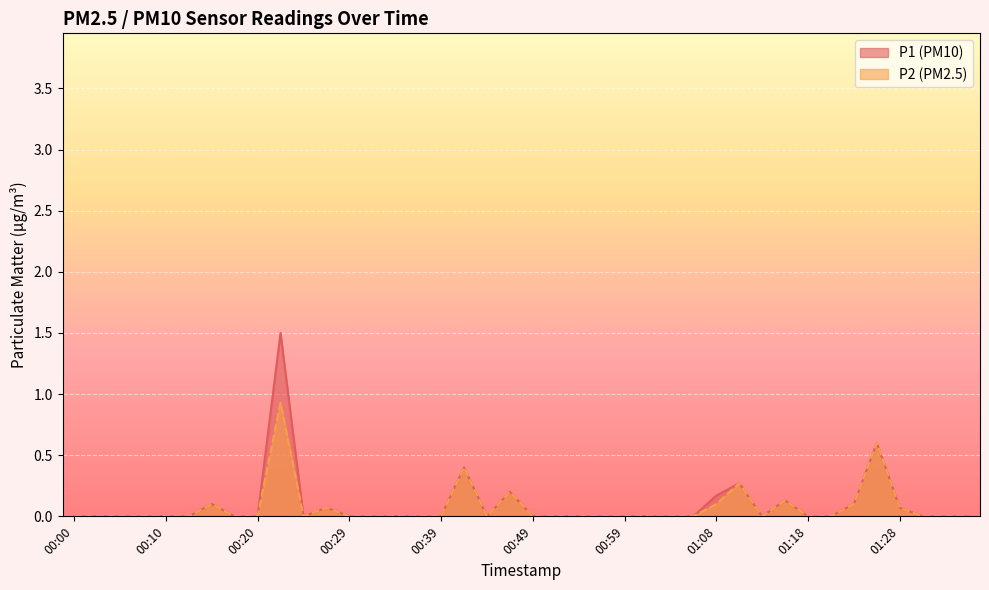

Reading right to left, transcribe all the data shown in this chart.

P1: 0.0	0.0	0.0	0.1	0.6	0.1	0.0	0.0	0.1	0.0	0.3	0.2	0.0	0.0	0.0	0.0	0.0	0.0	0.0	0.0	0.2	0.0	0.4	0.0	0.0	0.0	0.0	0.0	0.1	0.0	1.5	0.0	0.0	0.1	0.0	0.0	0.0	0.0	0.0	0.0
P2: 0.0	0.0	0.0	0.1	0.6	0.1	0.0	0.0	0.1	0.0	0.3	0.1	0.0	0.0	0.0	0.0	0.0	0.0	0.0	0.0	0.2	0.0	0.4	0.0	0.0	0.0	0.0	0.0	0.1	0.0	0.9	0.0	0.0	0.1	0.0	0.0	0.0	0.0	0.0	0.0